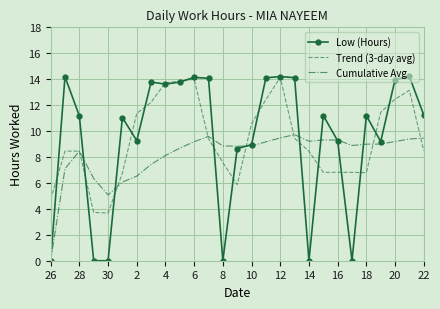

What is the highest value of the Low (Hours) series?

14.2